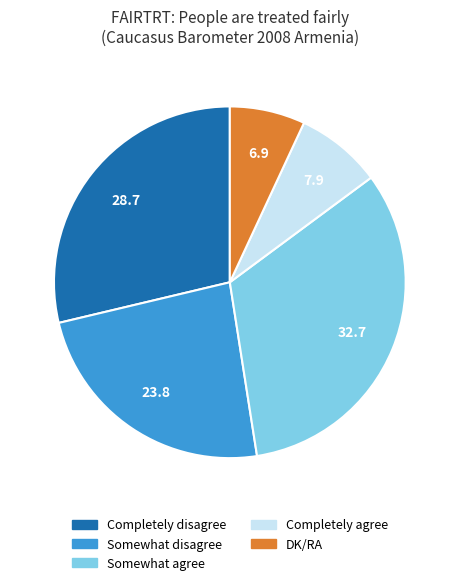

What is the smallest slice in the pie chart?

DK/RA